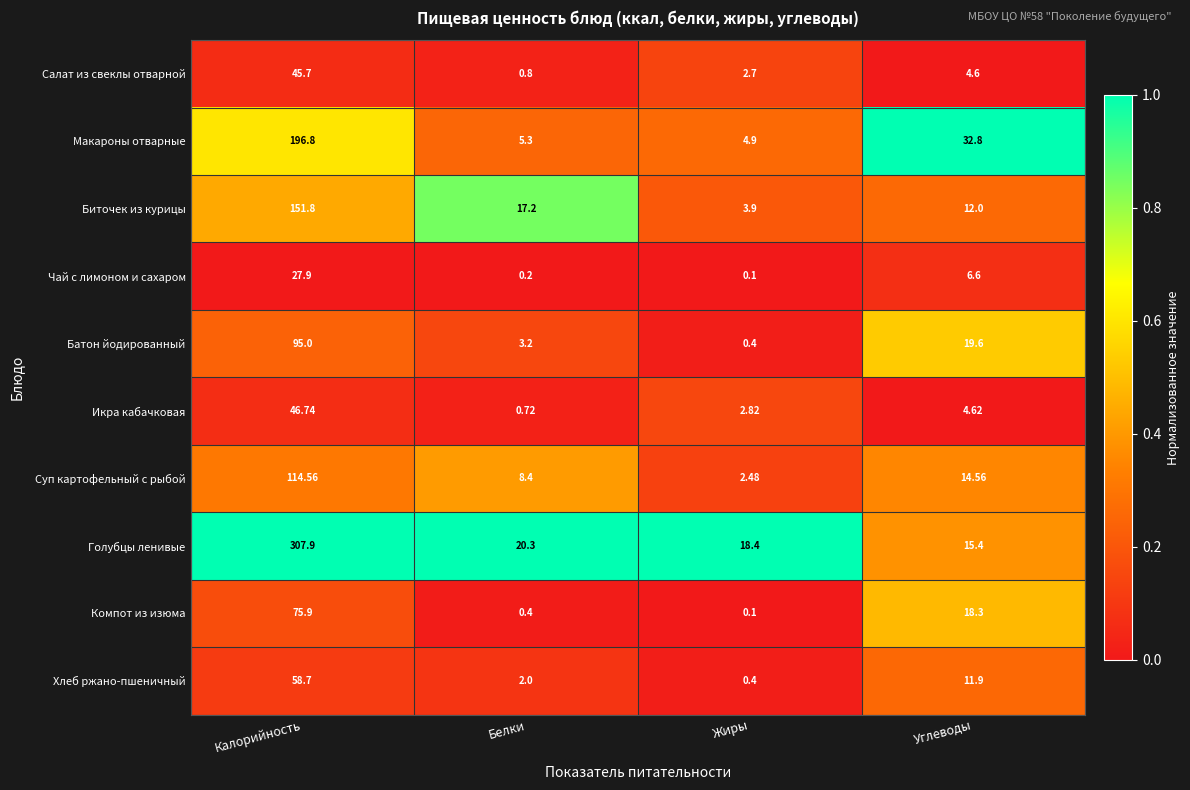

Which series changed the most between Белки and Жиры?

Биточек из курицы